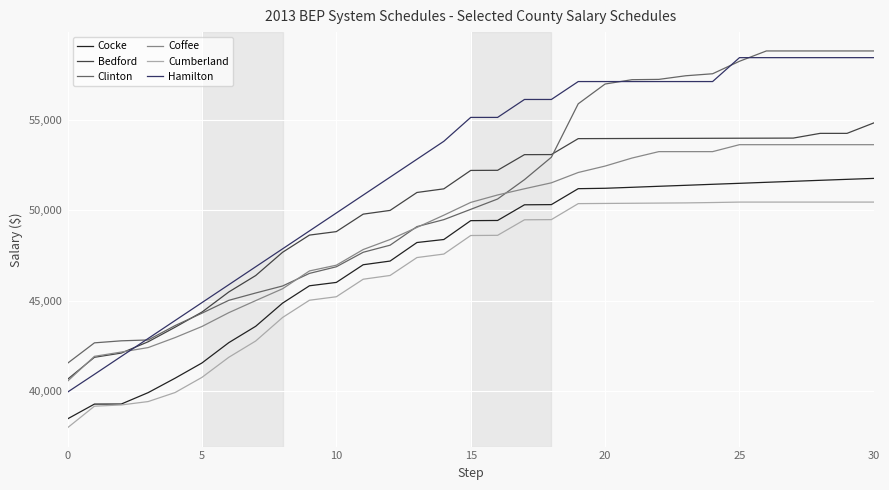

Rank the series by their maximum value, from highest to lowest.

Clinton, Hamilton, Bedford, Coffee, Cocke, Cumberland